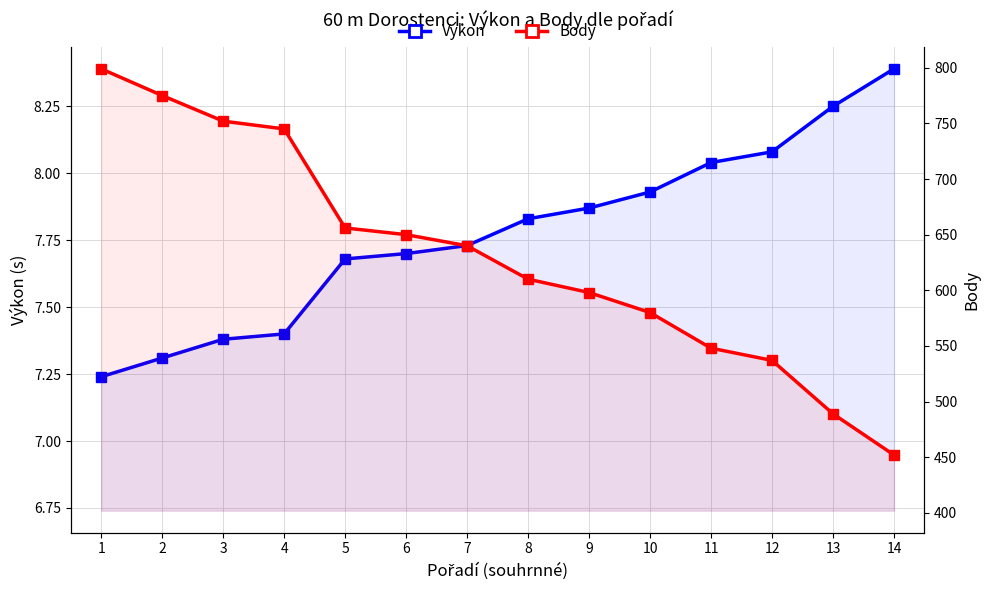

Which category has the lowest value in the Výkon series?

1